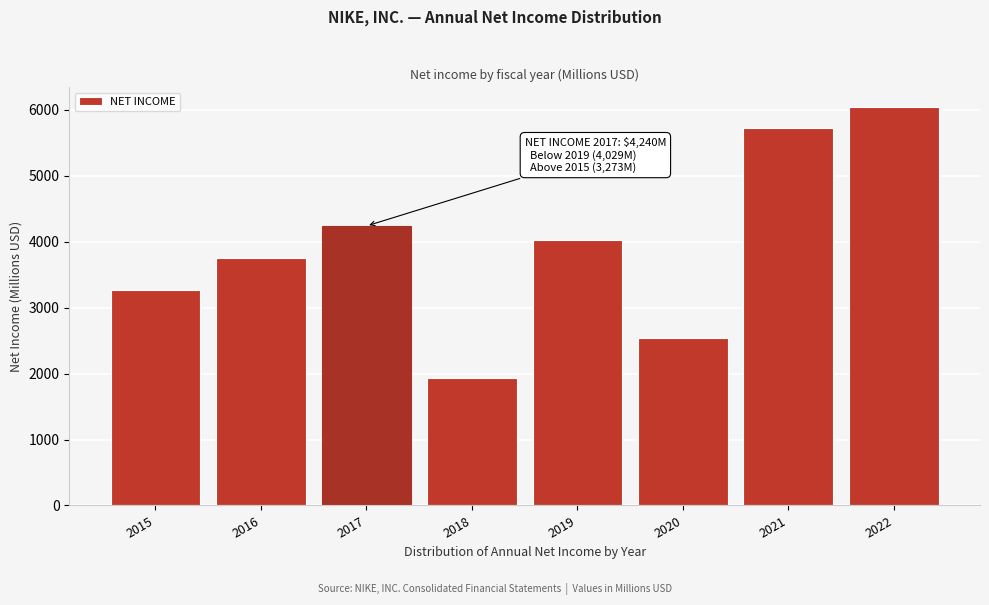

Reading right to left, list all the values displayed in this chart.

6046	5727	2539	4029	1933	4240	3760	3273